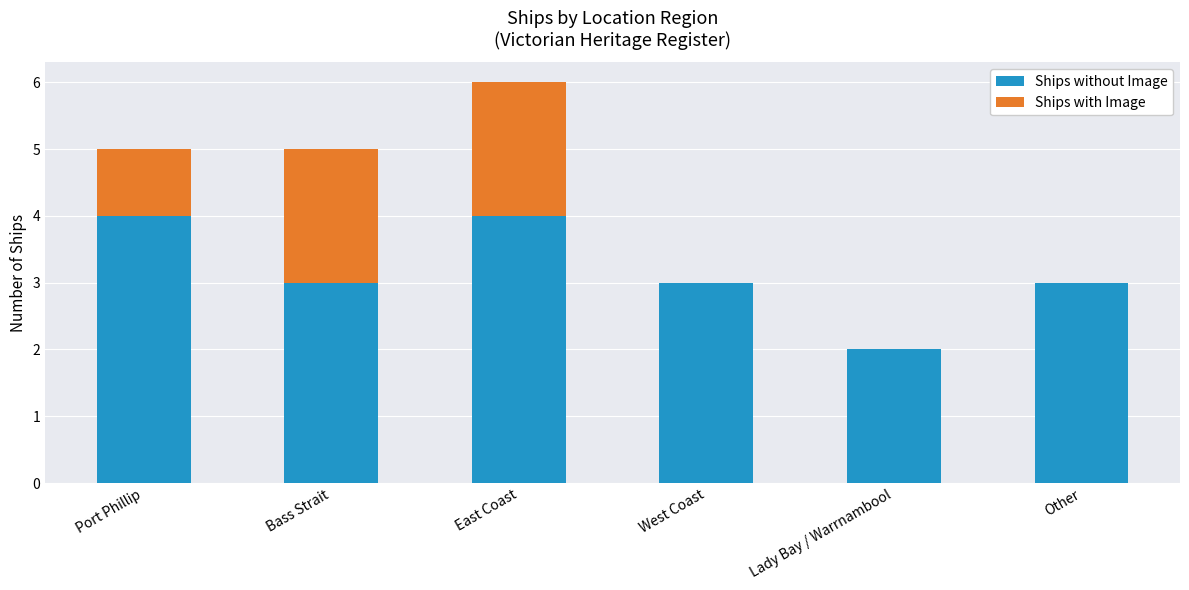

At which category is the sum across all series the highest?

East Coast